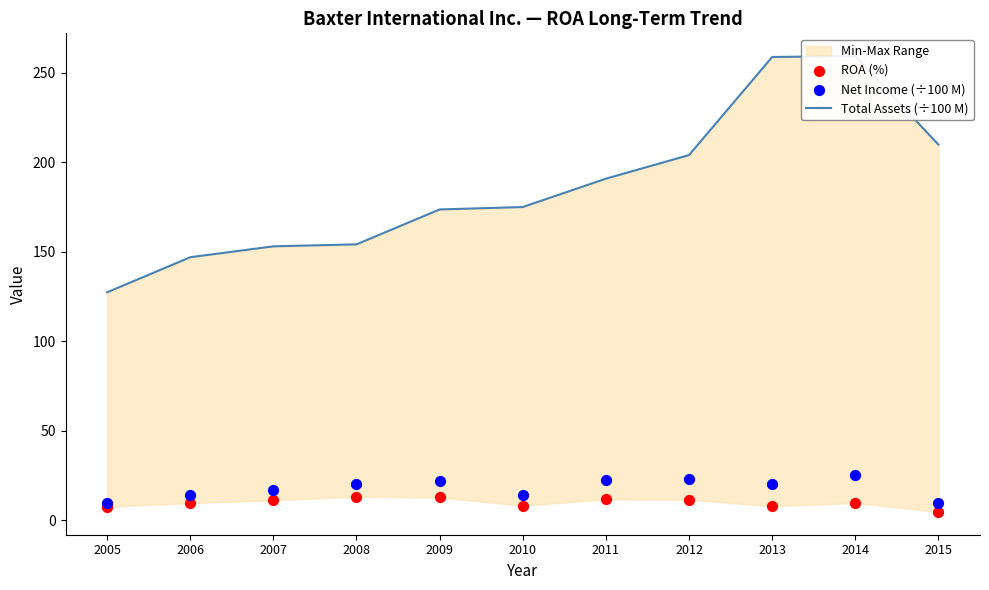

Which series has the widest spread of Y values?

Total Assets (÷100 M)